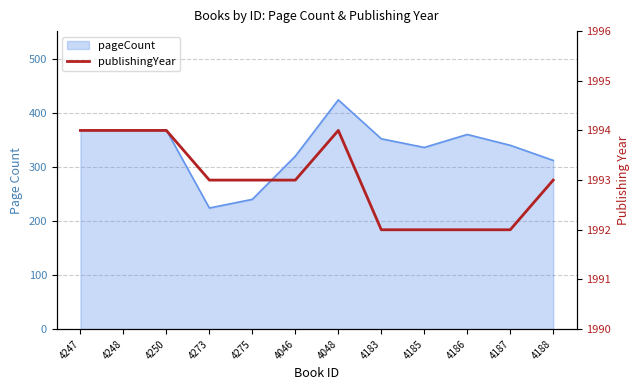

What is the sum of all values?

23916